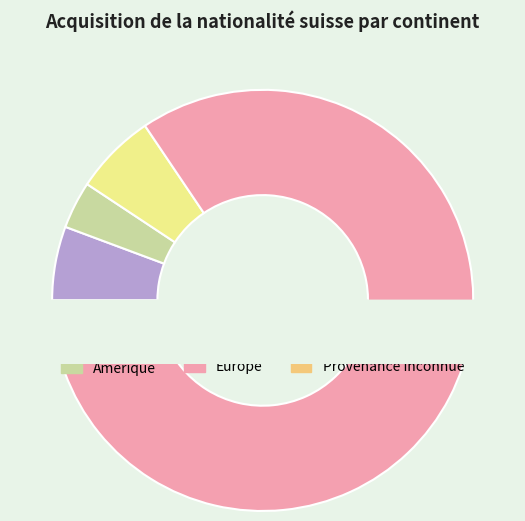

Is it true that Afrique is 14% of the pie?

False